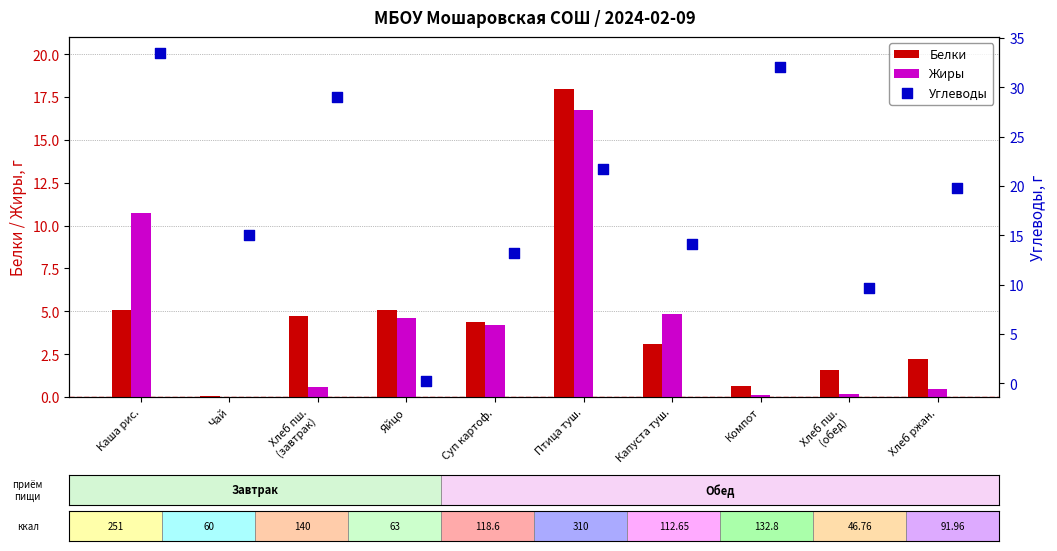

Which series contains the lowest Y value?

Жиры